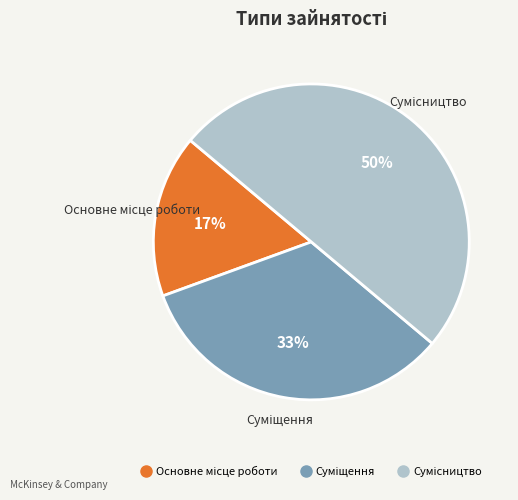

To the nearest percent, what is the difference between the largest and smallest slice percentages?

33%